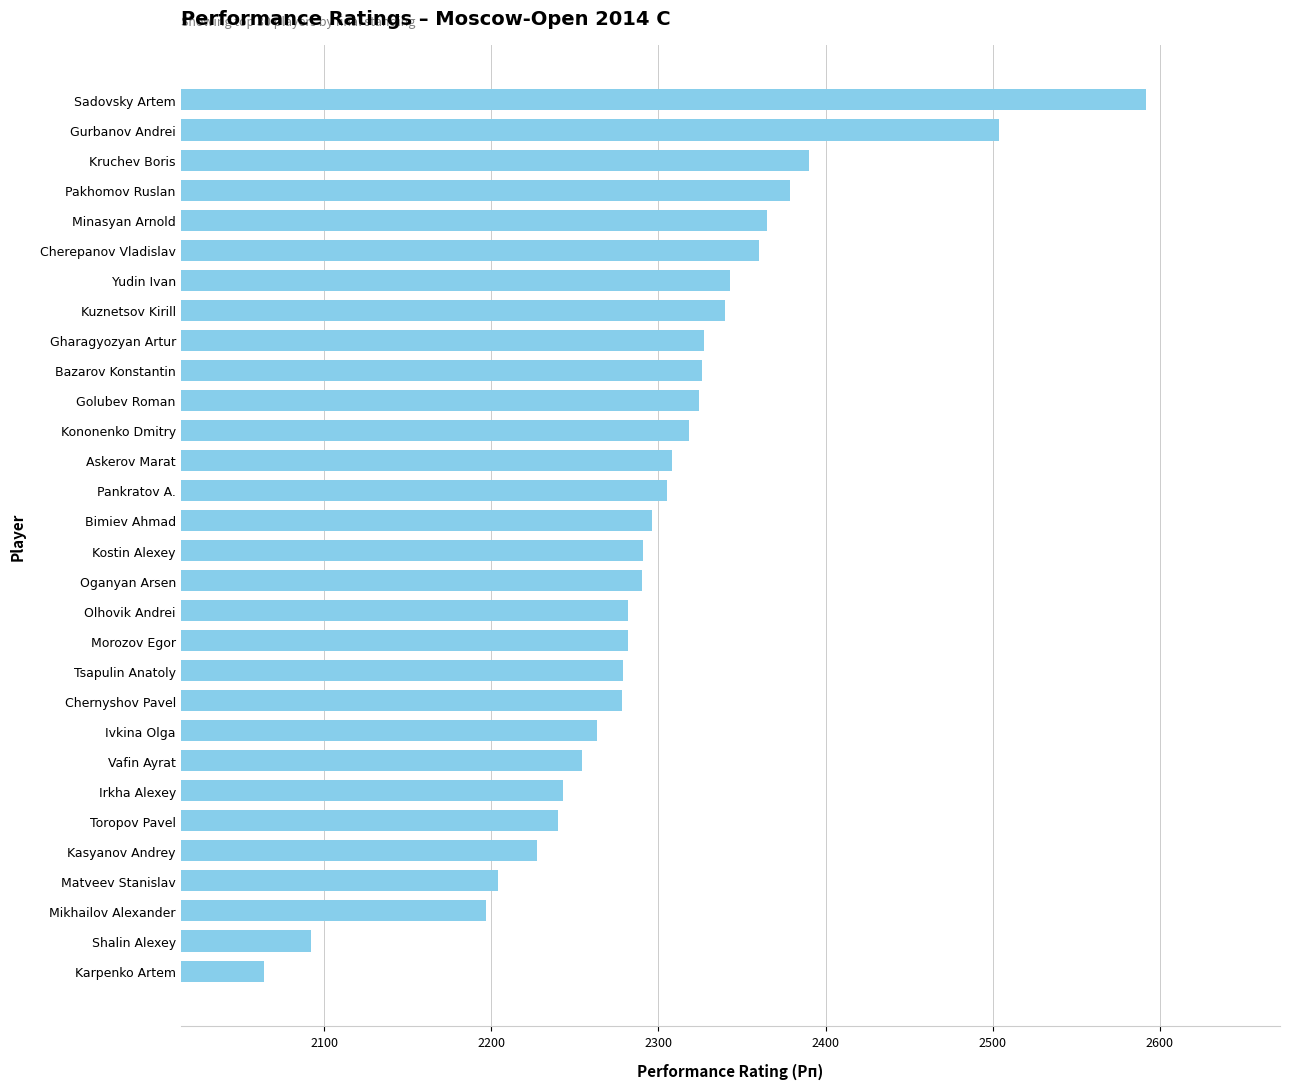

Approximately how many times larger is the value at Ivkina Olga compared to Toropov Pavel?

1.0